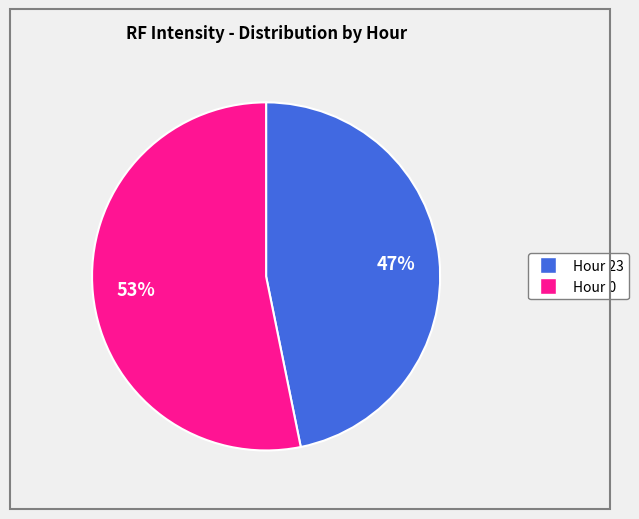

How many segments does this pie chart have?

2